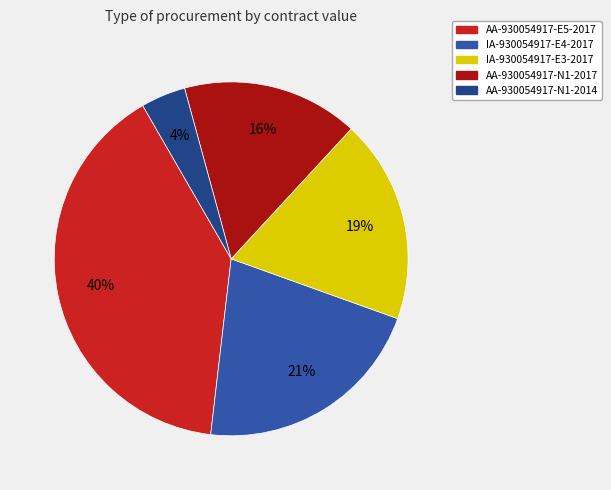

The IA-930054917-E3-2017 slice represents 9% of the pie. True or false?

False